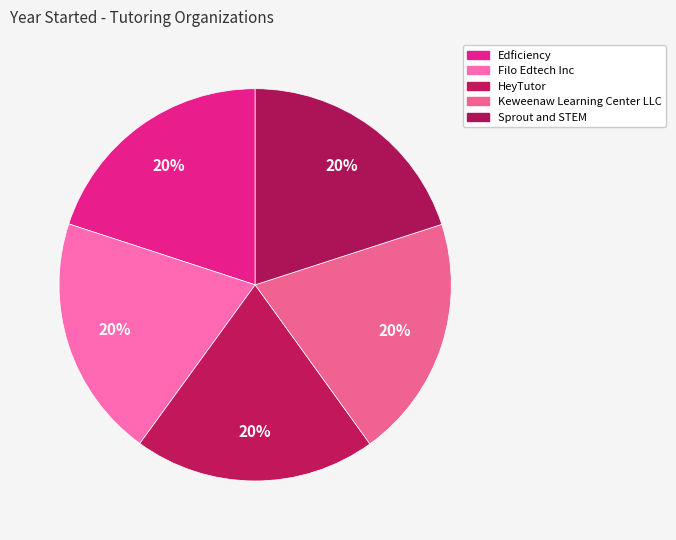

Which slice is the smallest?

HeyTutor